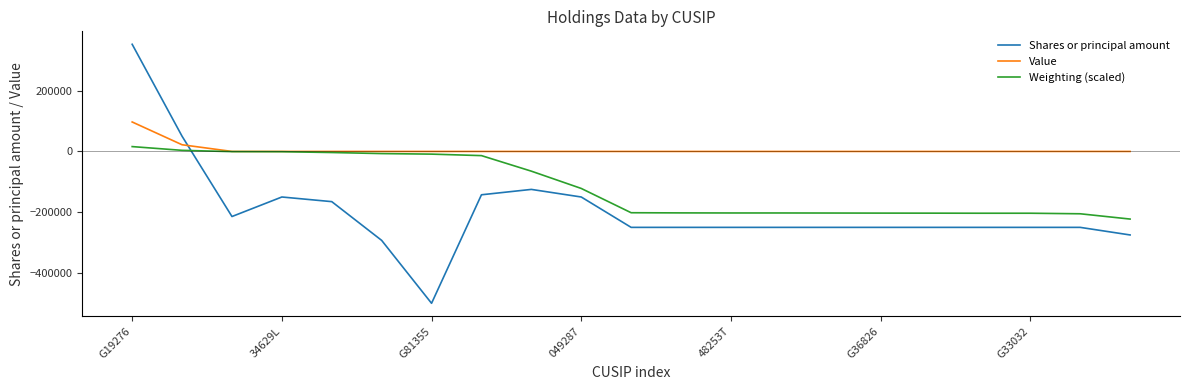

At how many categories does at least one series exceed 297198?

1